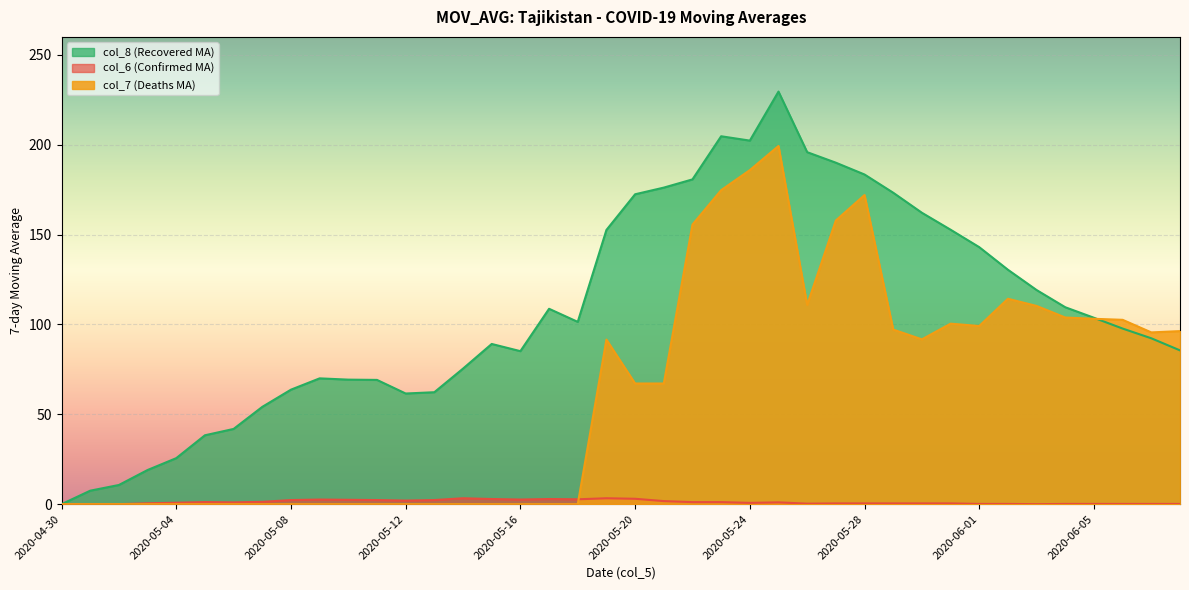

What is the average value of the col_6 series?

107.8